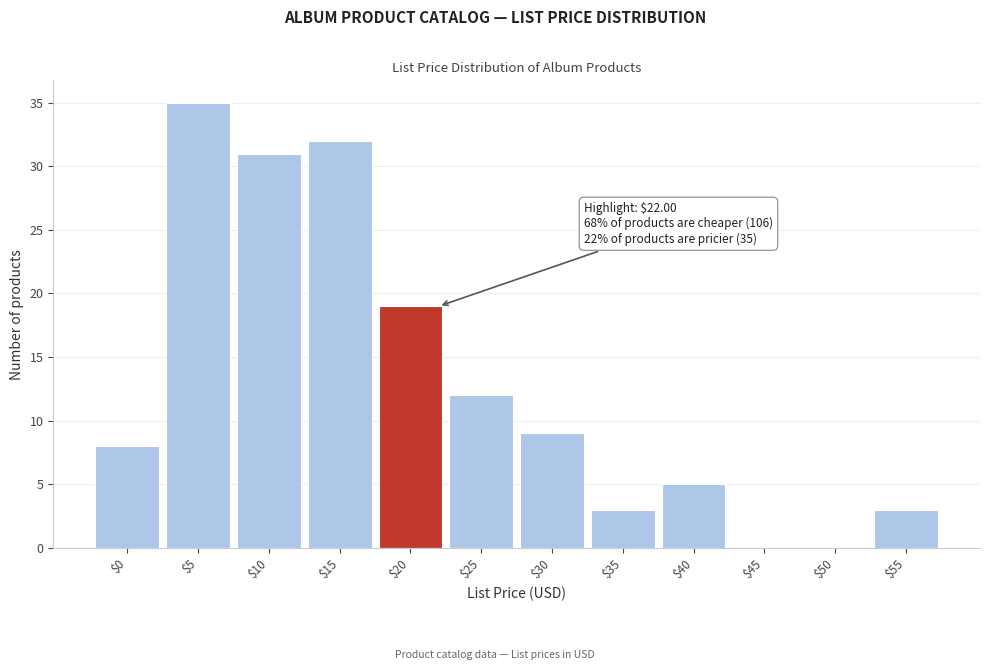

Where is the data nearest to the value 17?

$20